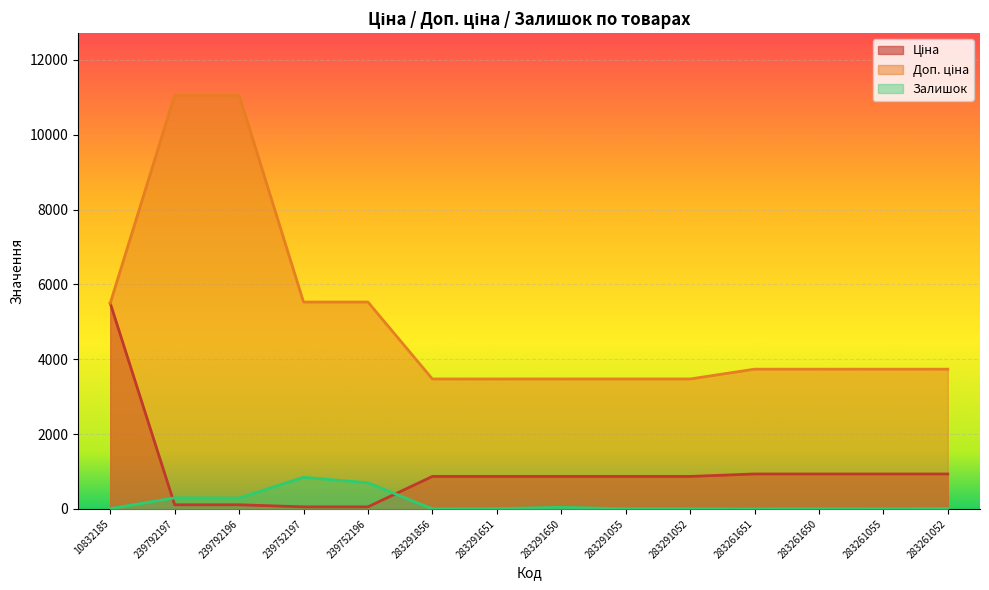

Is it true that Ціна equals 97.3 at 239752196?

False